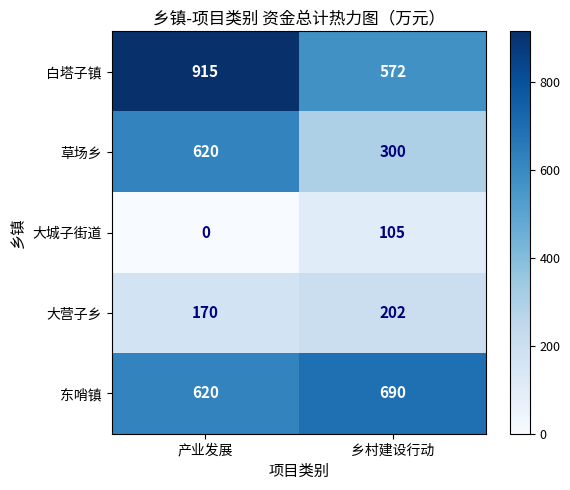

List the series in order of their peak value, highest first.

白塔子镇, 东哨镇, 草场乡, 大营子乡, 大城子街道